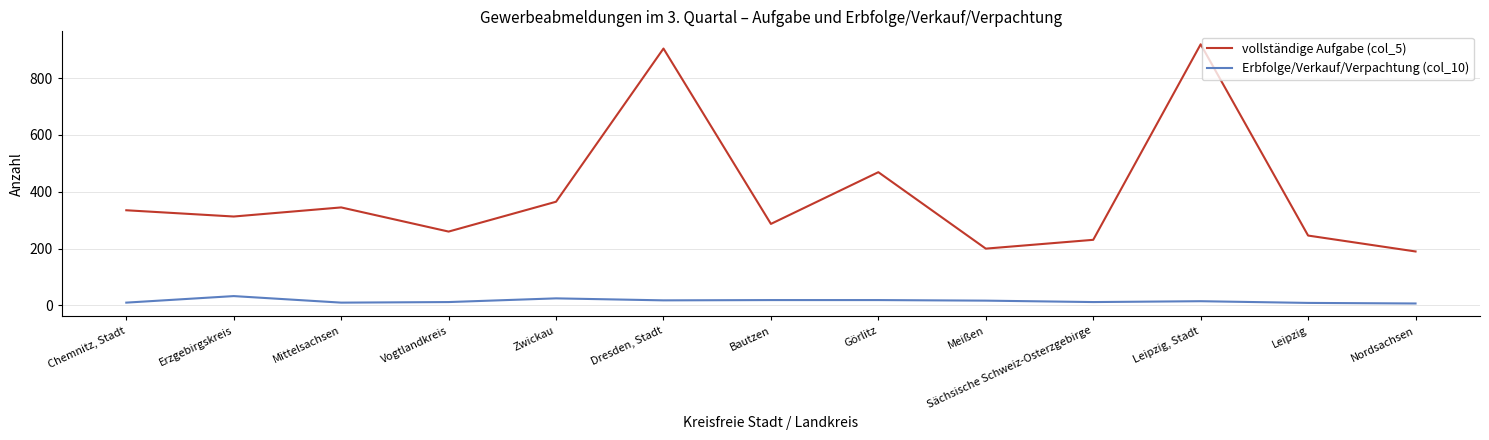

What is the total value across all series at Nordsachsen?

197